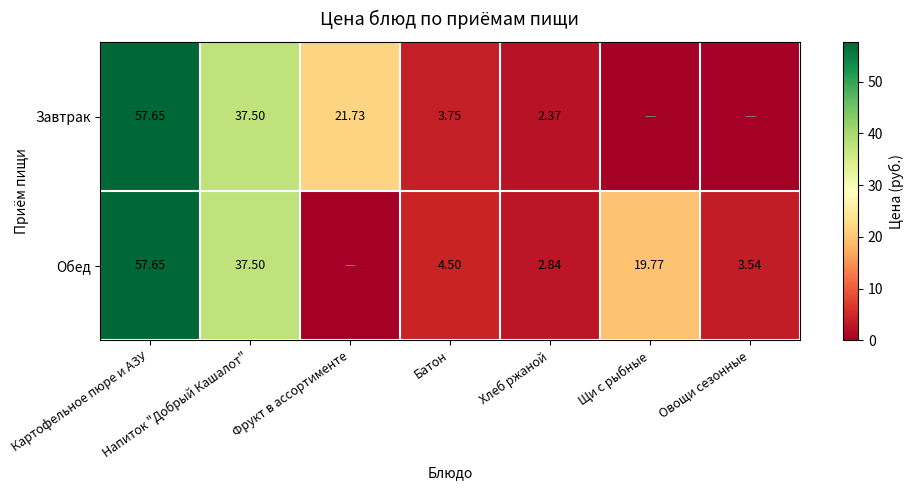

Which series changed the most between Картофельное пюре и АЗУ and Батон?

Завтрак